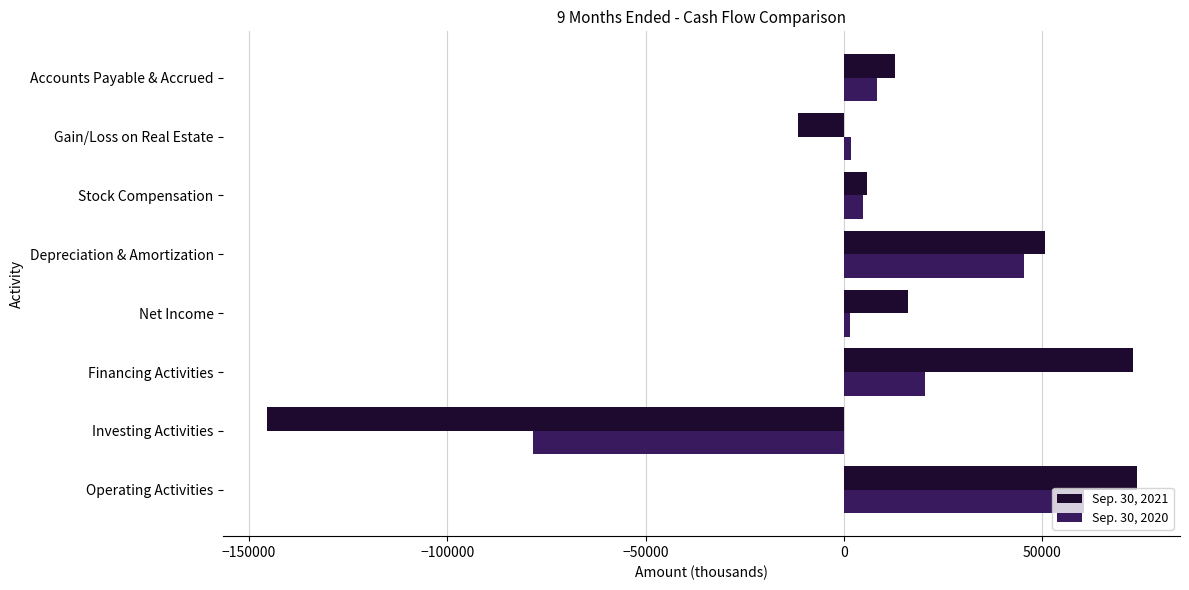

Rank the series by their average value, from highest to lowest.

Sep. 30, 2021, Sep. 30, 2020